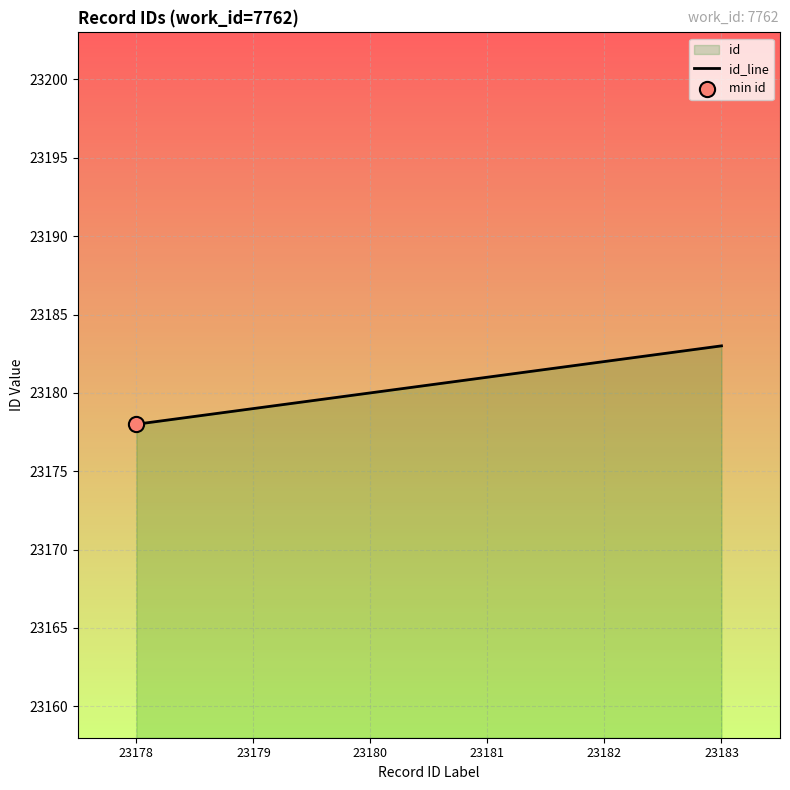

Which has a higher value, 23179 or 23180?

23180